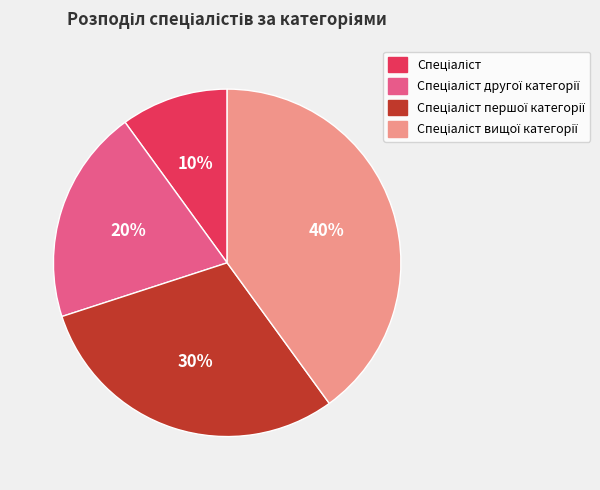

Is there a majority slice in this chart?

No